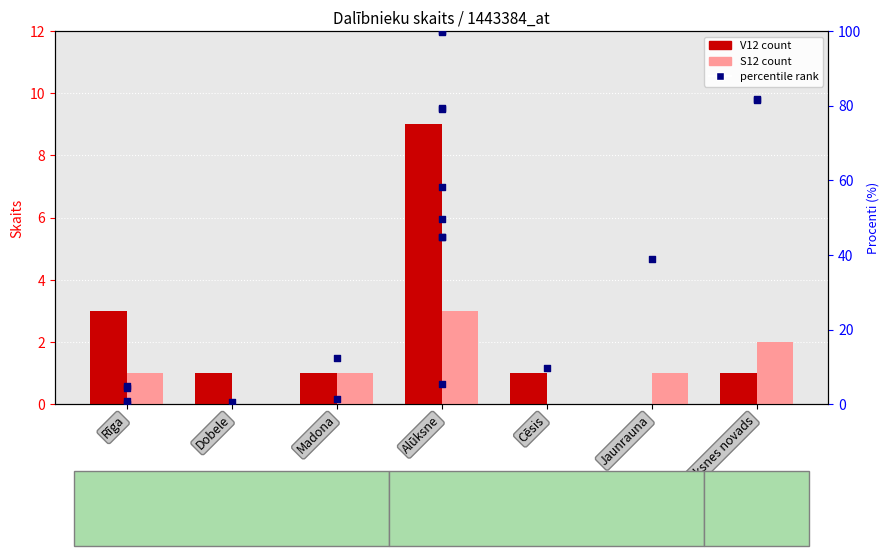

Is the value of S12 count at Rīga greater than the value of V12 count at Rīga?

No